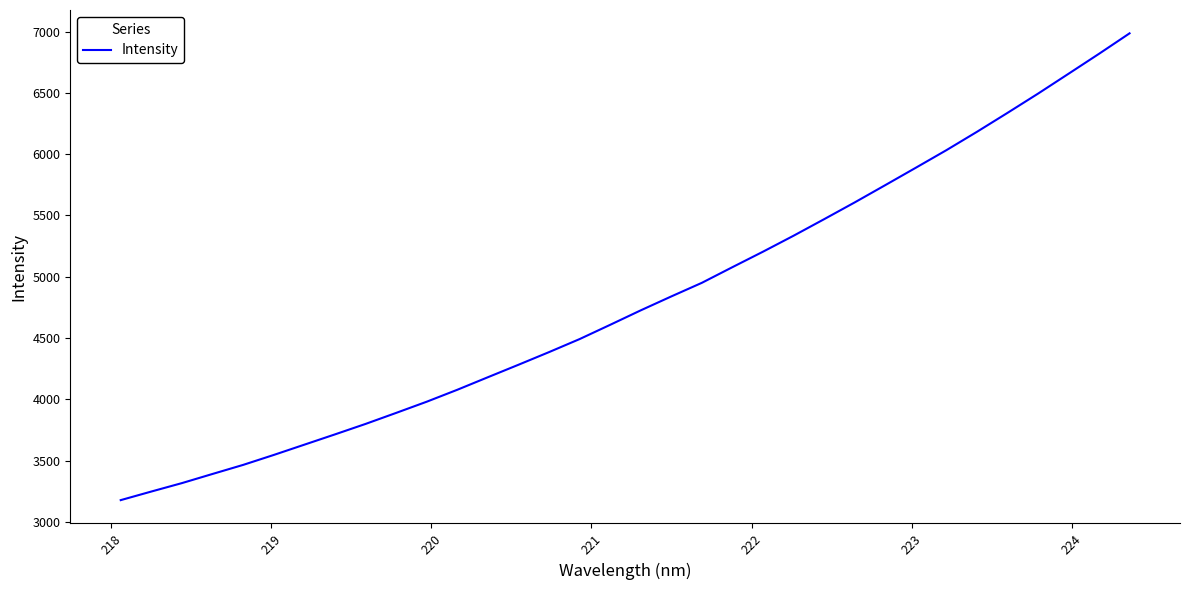

What is the difference between the maximum and minimum values?

3809.7